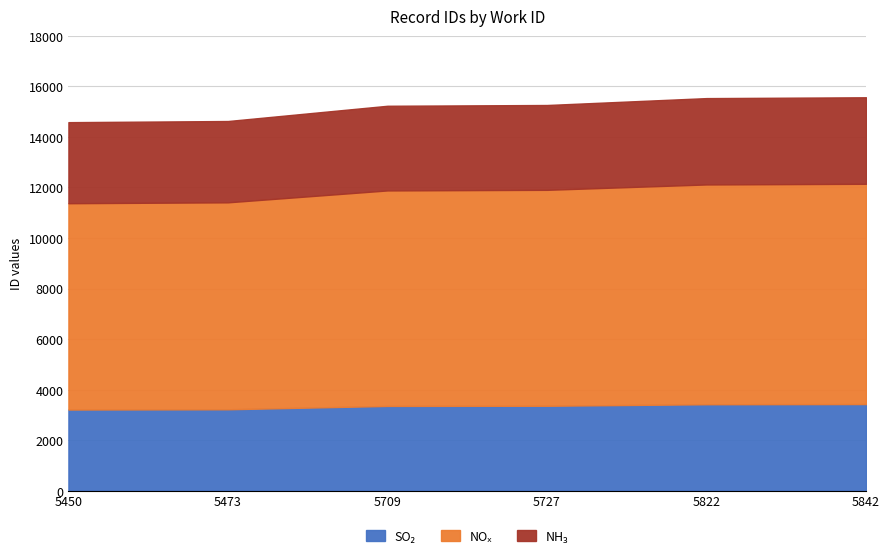

Rank the categories by value from highest to lowest.

5842, 5822, 5727, 5709, 5473, 5450